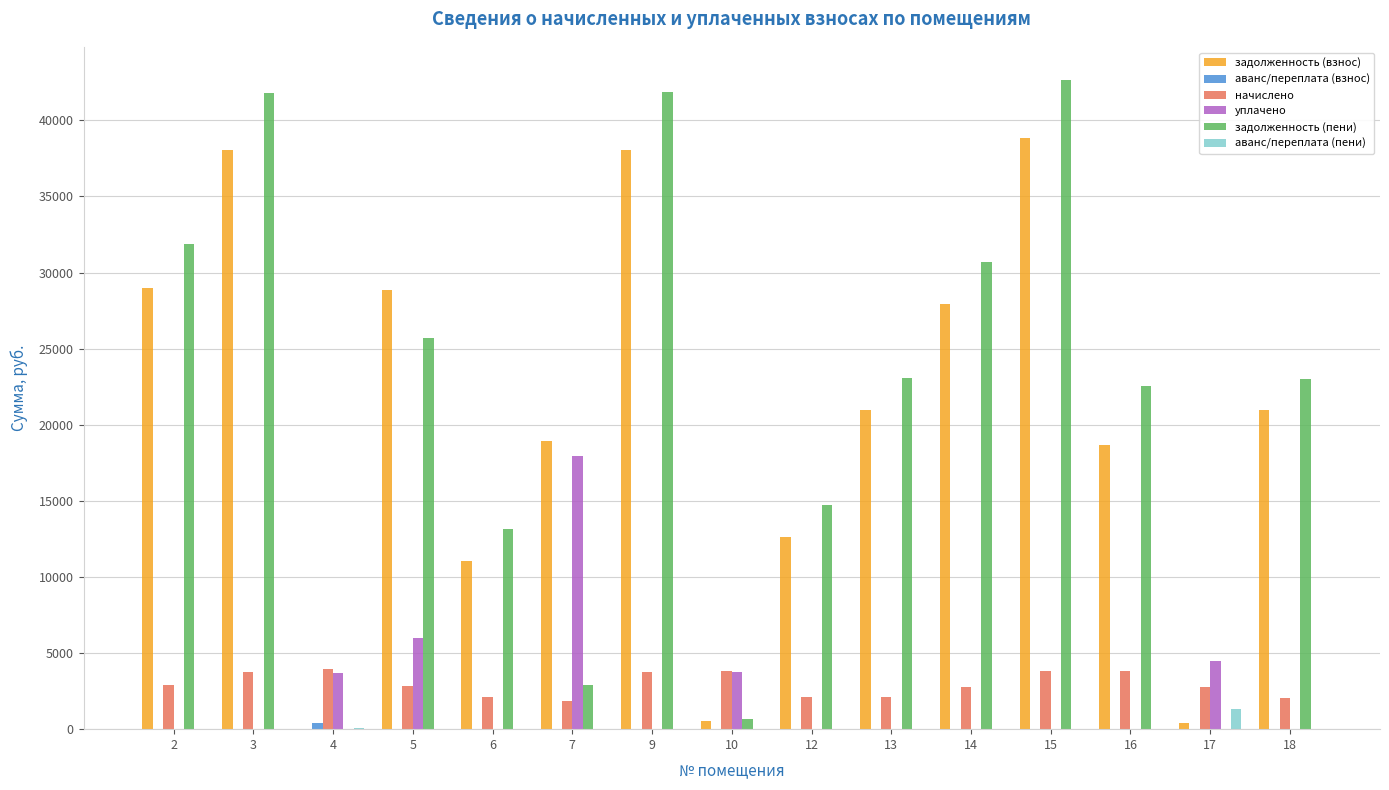

How many groups of bars are there?

15